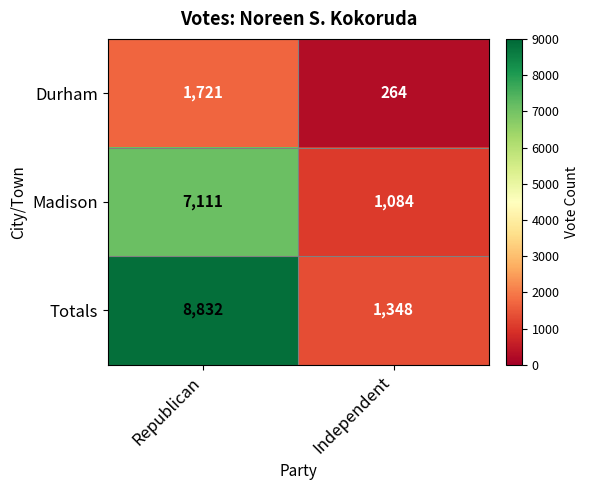

What is the sum of the Madison values at Independent and Republican?

8195